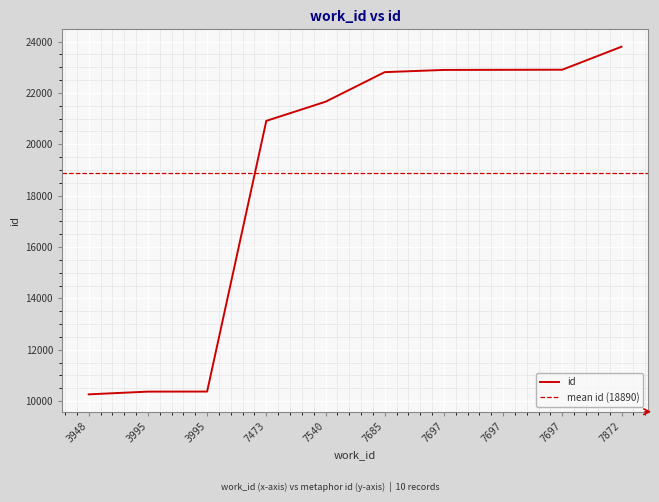

The value at 7697 is 34771. True or false?

False